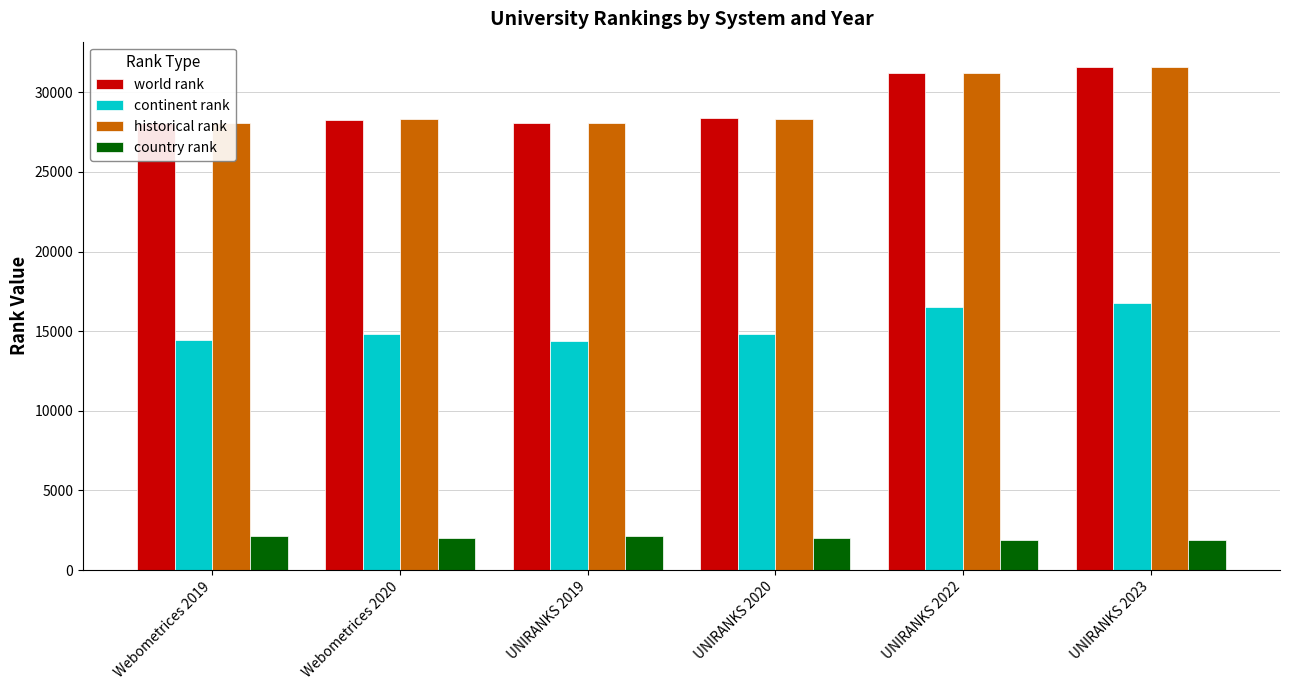

Count the number of data series in this chart.

4